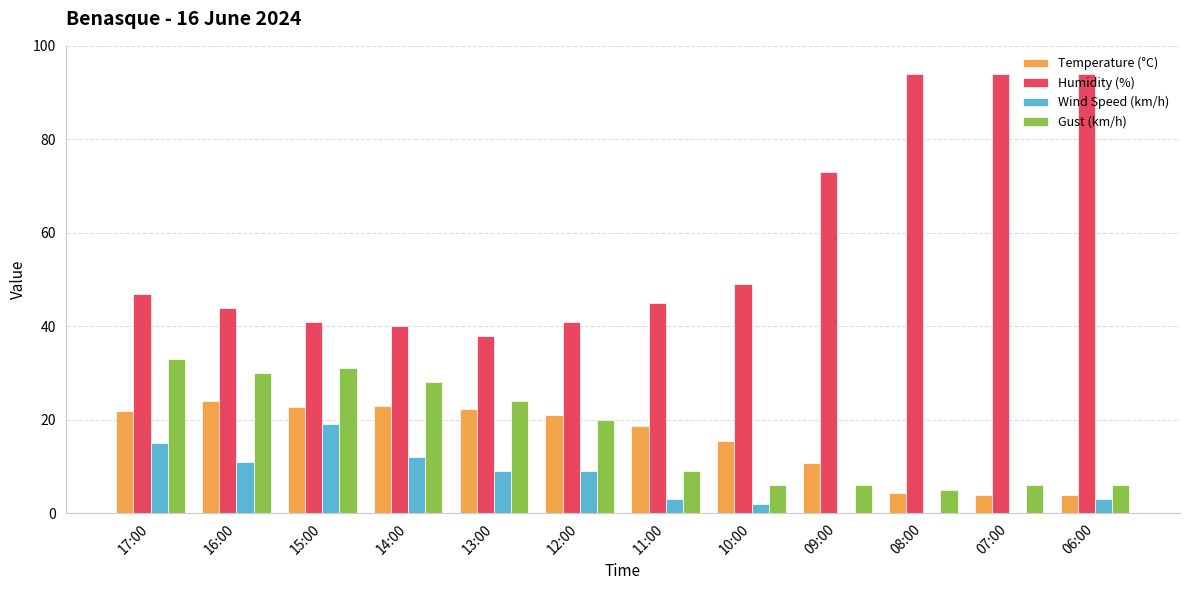

Which series has the largest total across all categories?

Humidity (%)